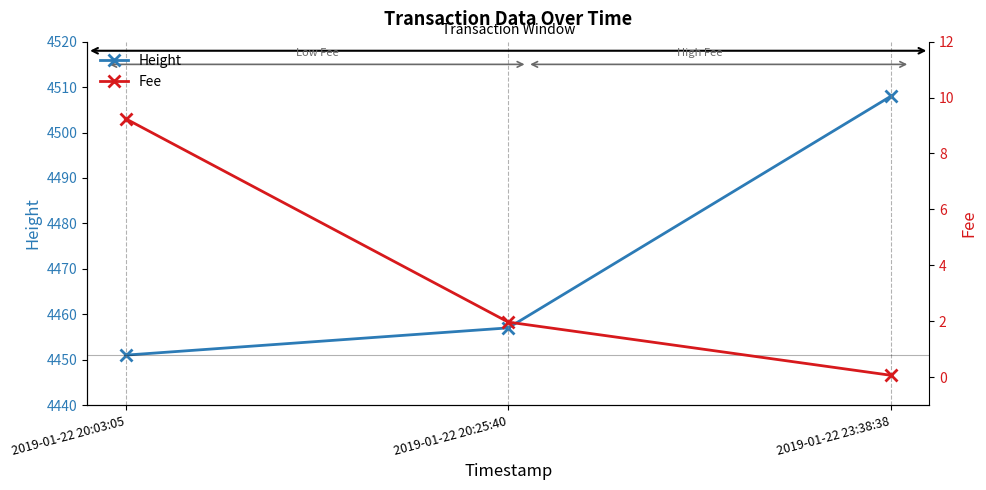

How many data points in Height are less than 4457?

1